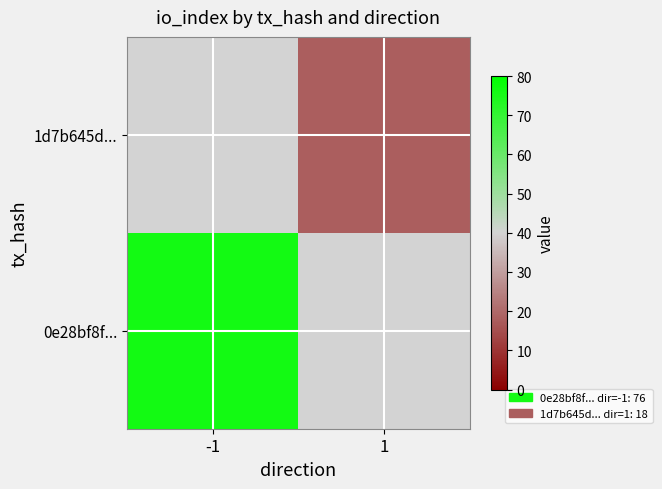

Count the number of data series in this chart.

2